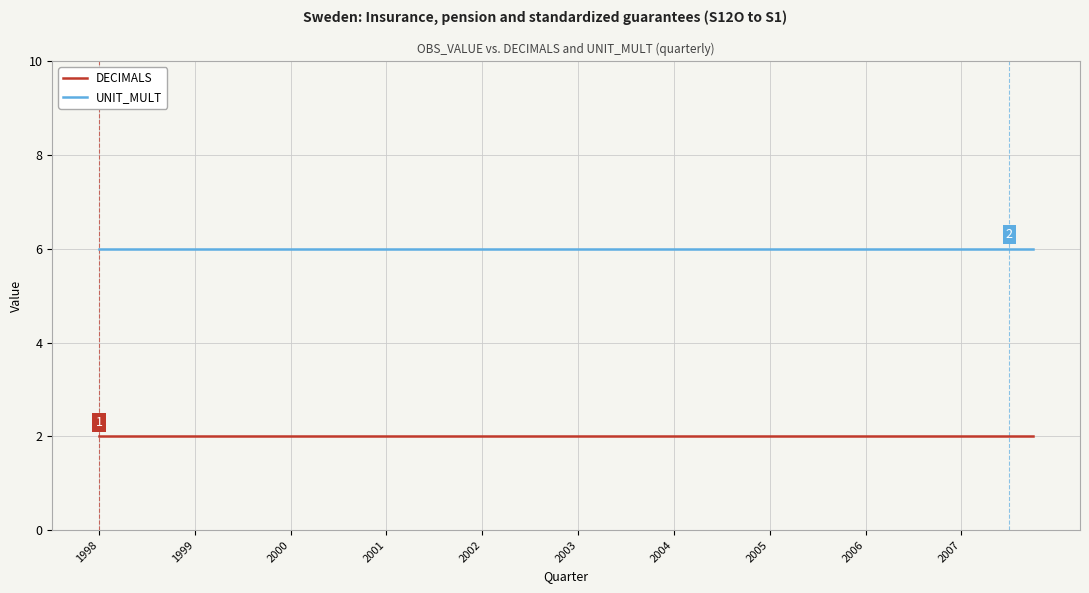

Rank the series by their average value, from lowest to highest.

DECIMALS, UNIT_MULT